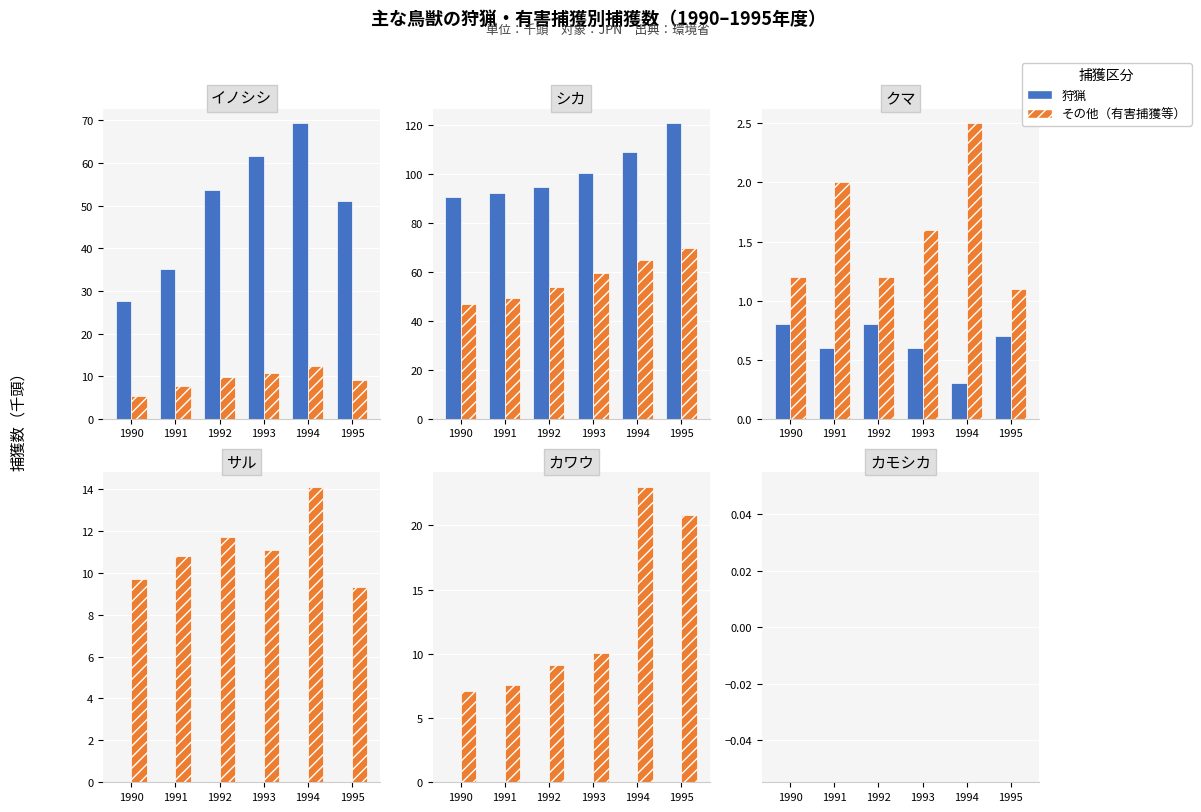

What is the value of the カワウ（合計） bar at the 6th from the left?

20.8